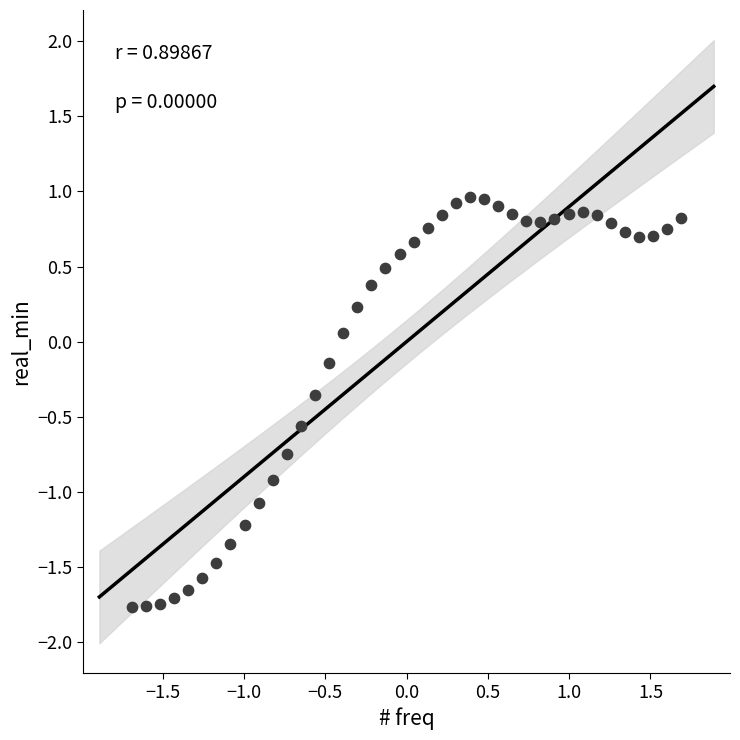

What is the range of Y values (max minus min)?

2.7